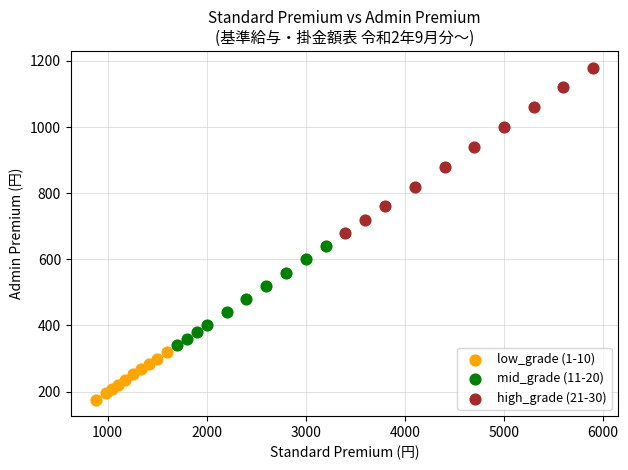

Which series reaches the maximum Y coordinate?

high_grade (21-30)